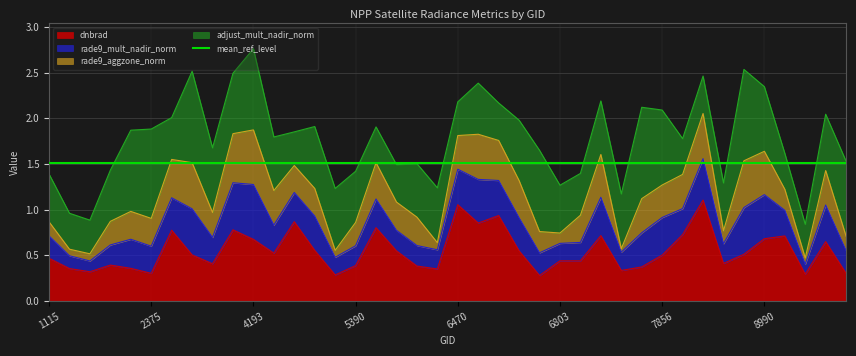

The value of dnbrad at 4193 is 0.7. True or false?

True